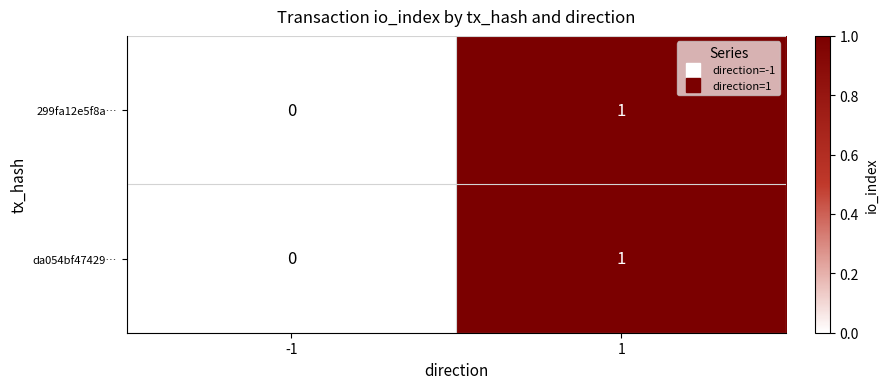

The value of 299fa12e5f8a… at -1 is 0. True or false?

True